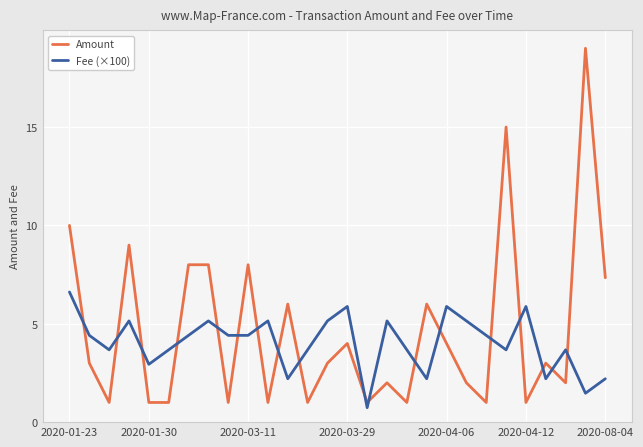

What is the value of the Fee (×100) point at the 21st from the left?

5.1